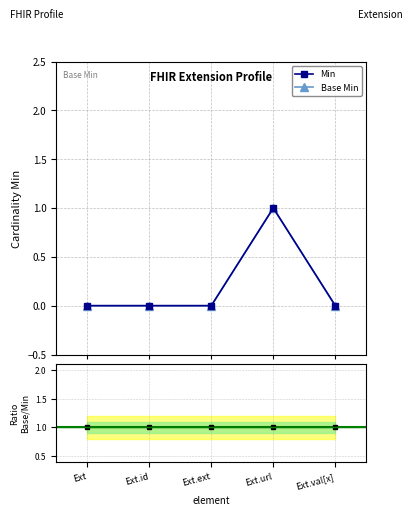

True or false: Base Min and Ratio Base/Min cross at least once.

False